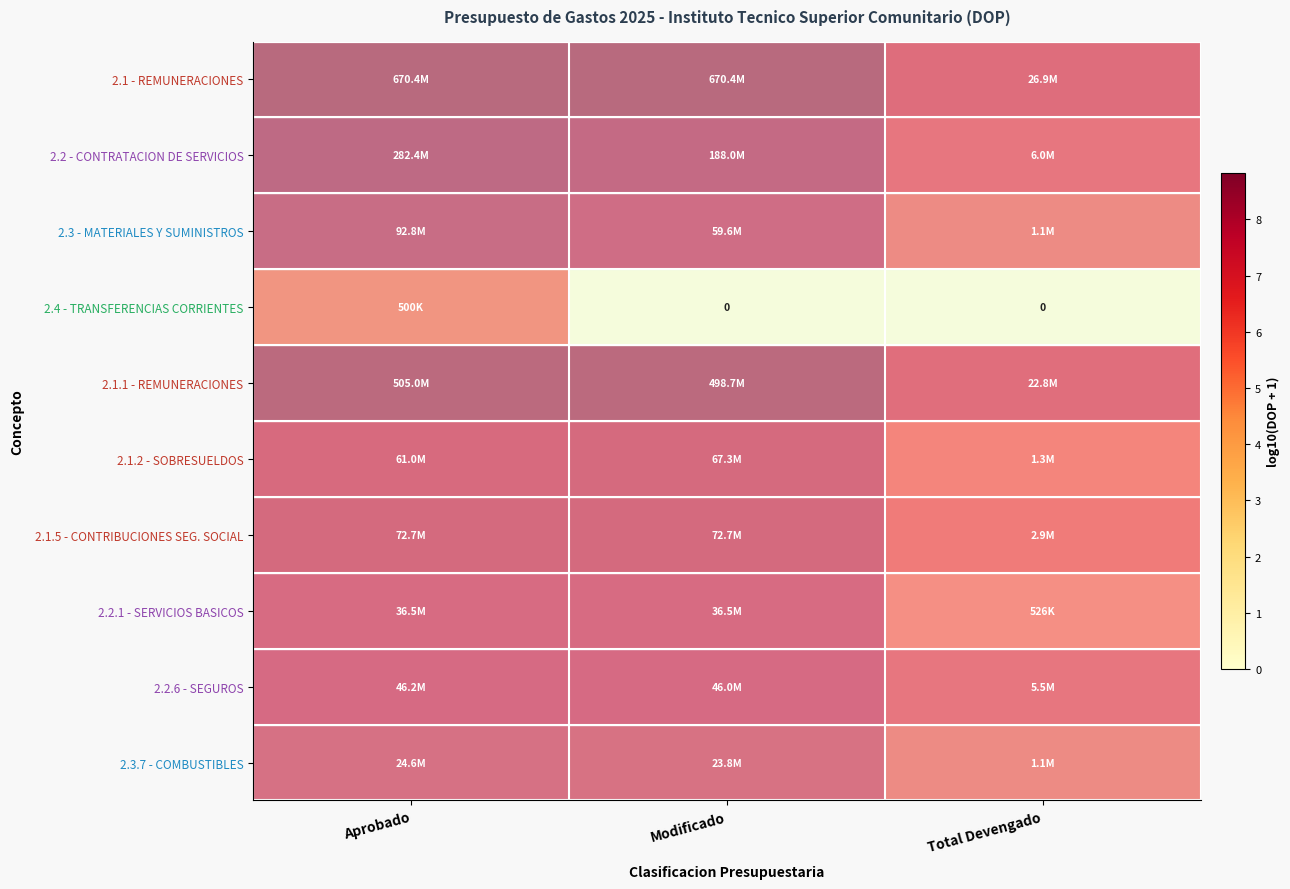

Which category has the highest value in the 2.1.1 - REMUNERACIONES series?

Aprobado